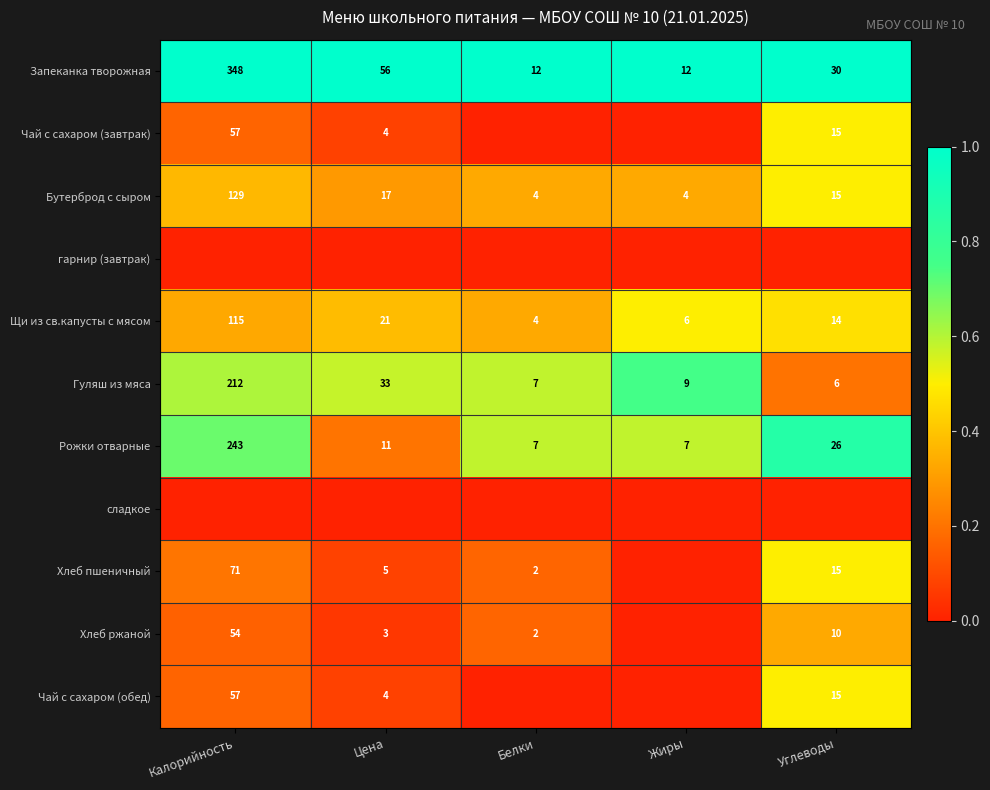

The value of Чай с сахаром (обед) at Углеводы is 0.7. True or false?

False